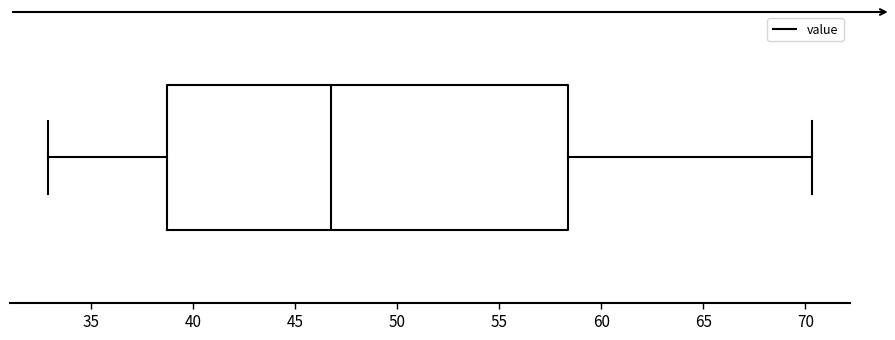

Read this box plot against the x-axis: the position of the median line, the range covered by the box, and the ends of both whiskers. The values are not printed on the chart, so give them approximately, as read against the axis.

median 47.0, box 38.5 to 58.5, whiskers 33.0 to 70.5